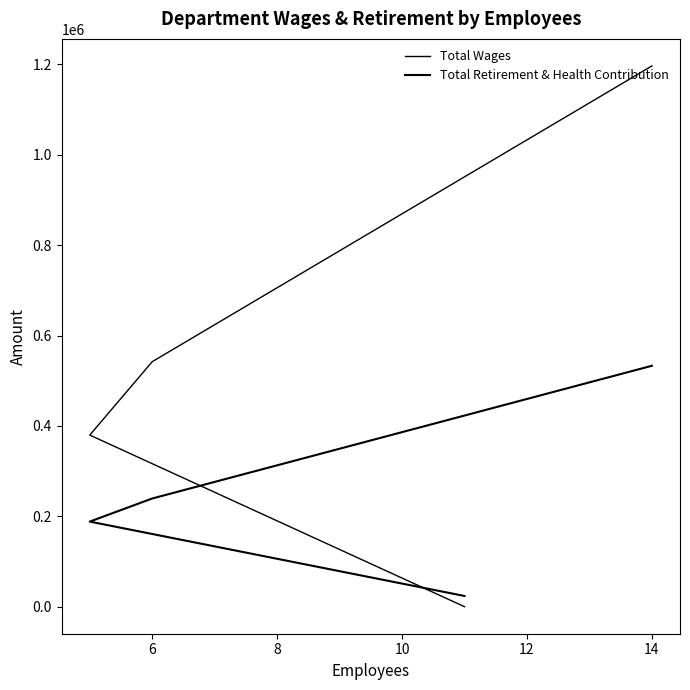

True or false: Total Wages has more than 2 points higher than both neighbors.

False